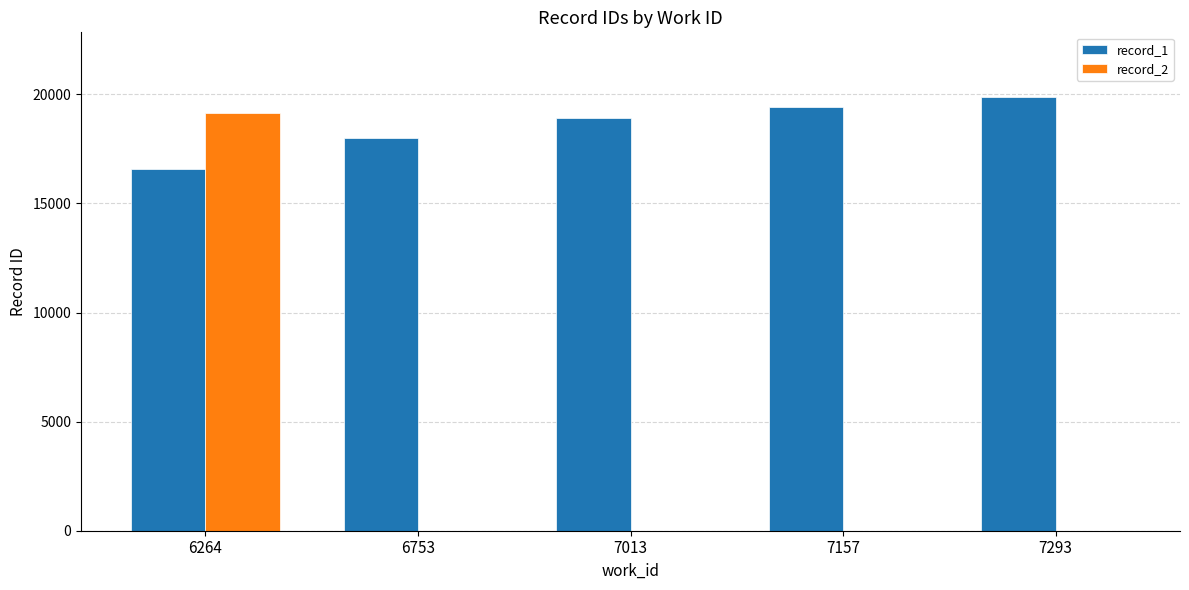

Which category has the highest value across all series?

7293